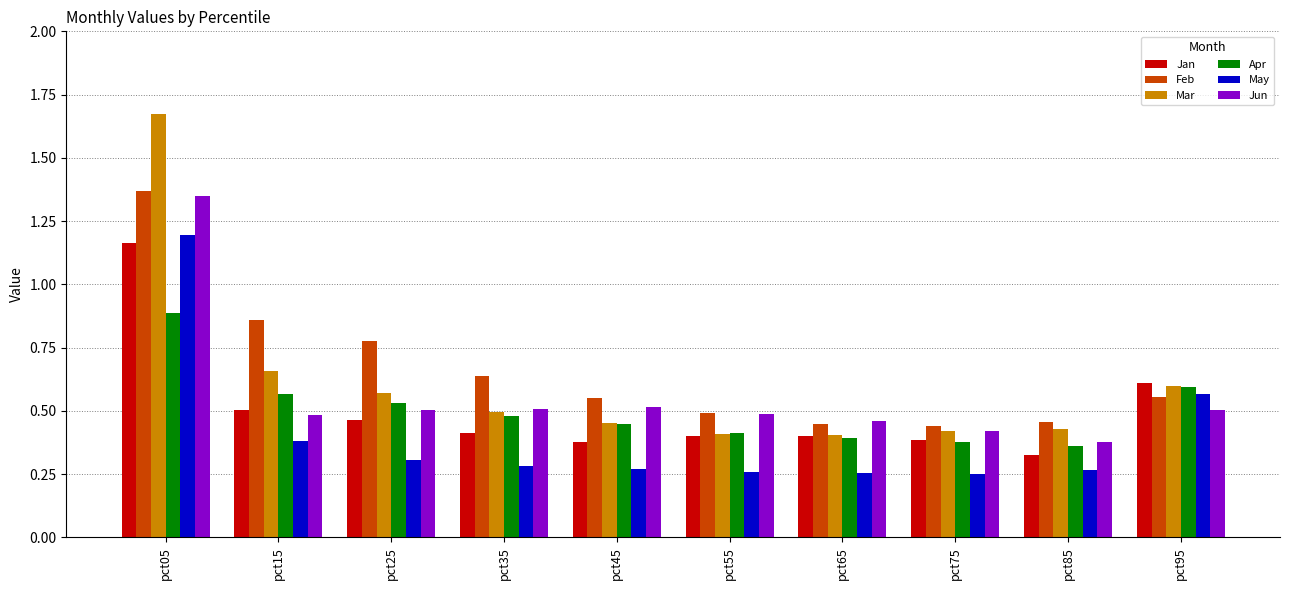

How many May values are between 0 and 1?

9